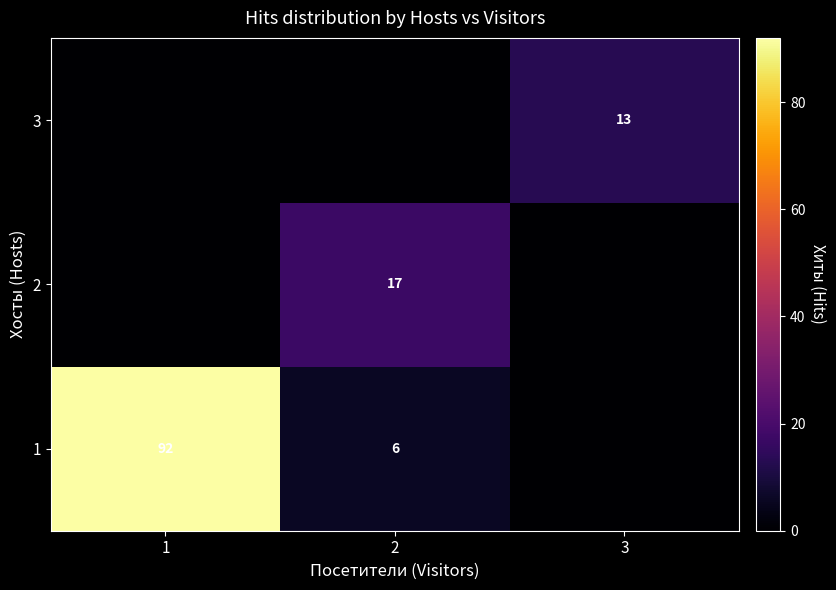

The value of 2 at 2 is 10. True or false?

False